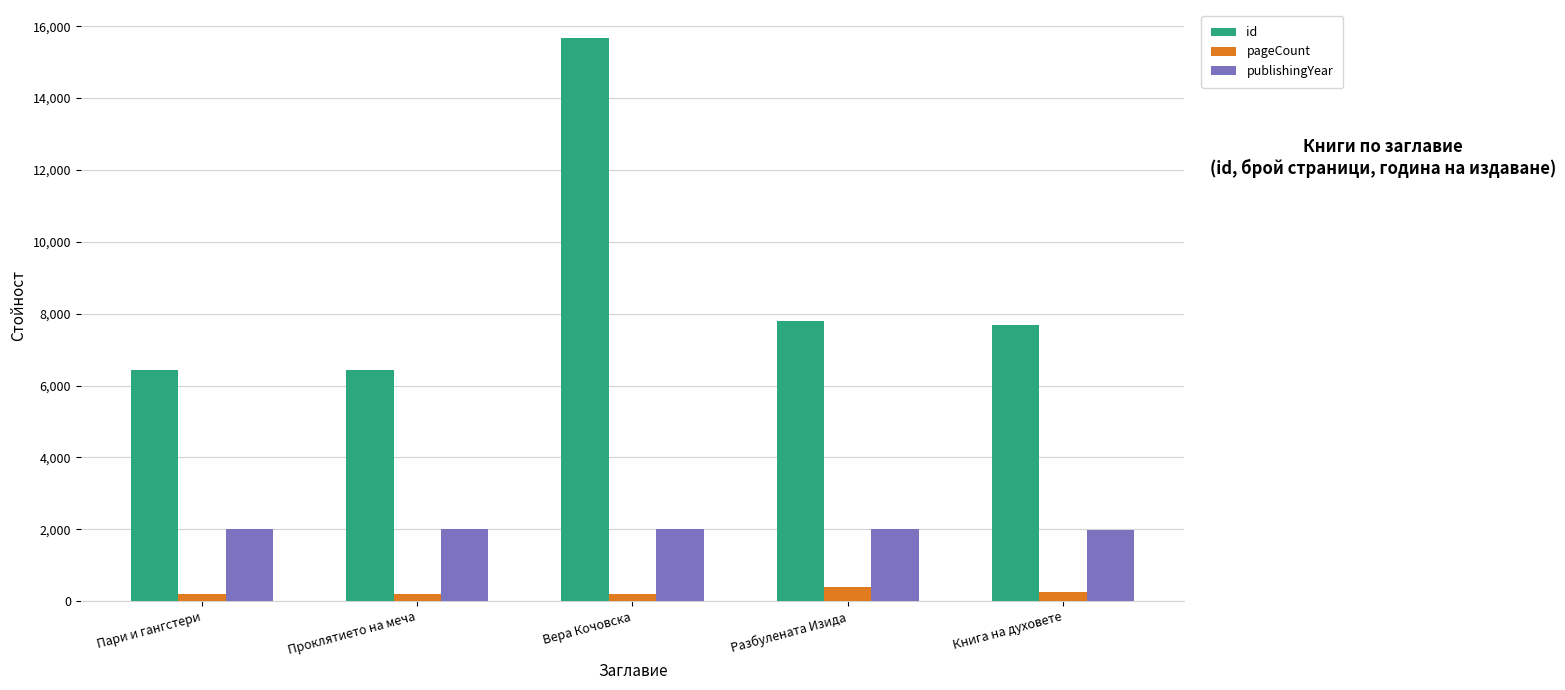

At how many categories does at least one series exceed 14212?

1